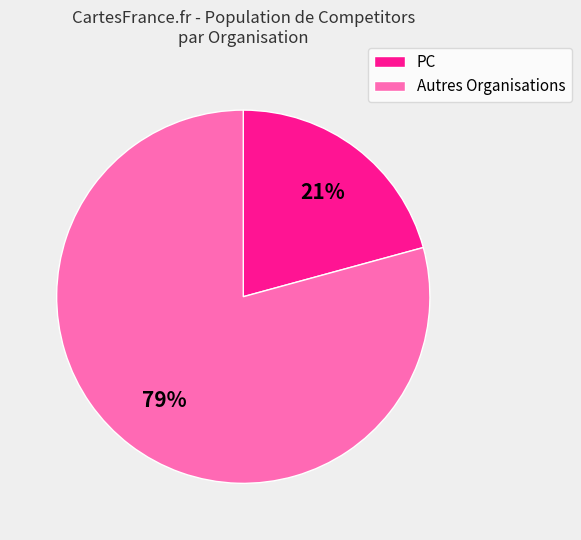

Is there a majority slice in this chart?

Yes